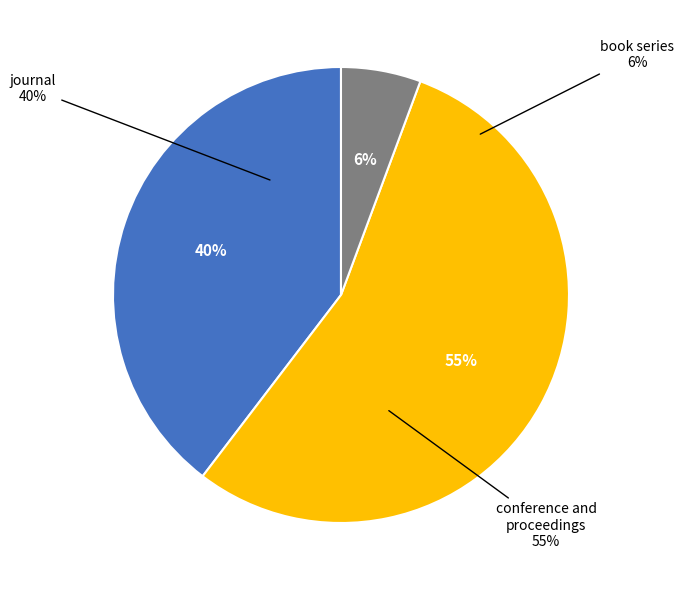

The conference and proceedings slice represents 63% of the pie. True or false?

False